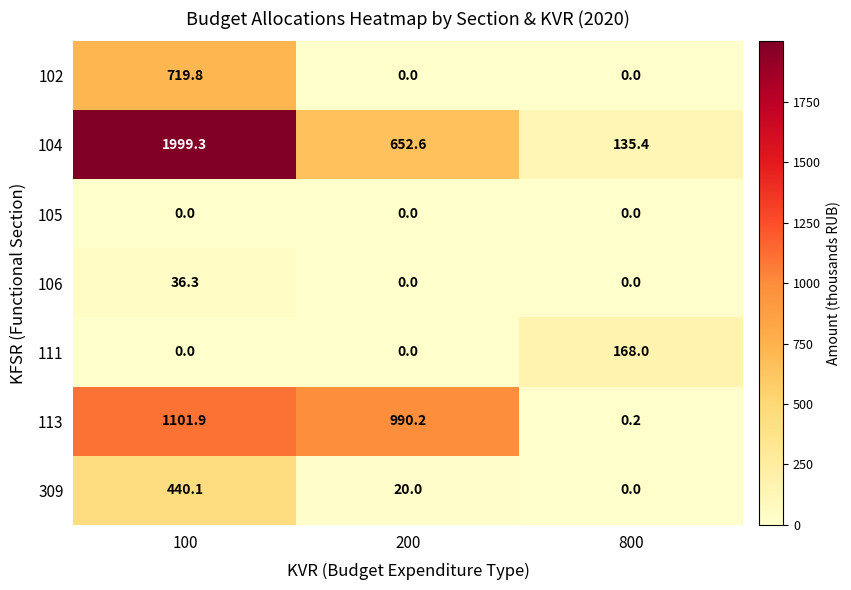

Reading left to right, transcribe all the data shown in this chart.

102: 719.8	0.0	0.0
104: 1999.3	652.6	135.4
105: 0.0	0.0	0.0
106: 36.3	0.0	0.0
111: 0.0	0.0	168.0
113: 1101.9	990.2	0.2
309: 440.1	20.0	0.0